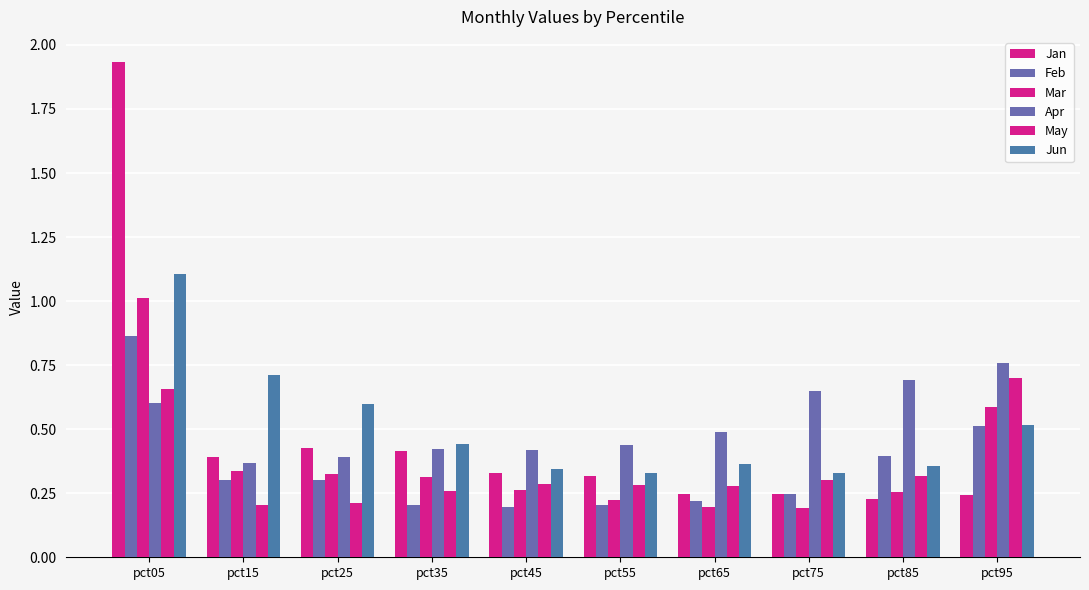

Between pct35 and pct45, which series saw the biggest shift?

Jun